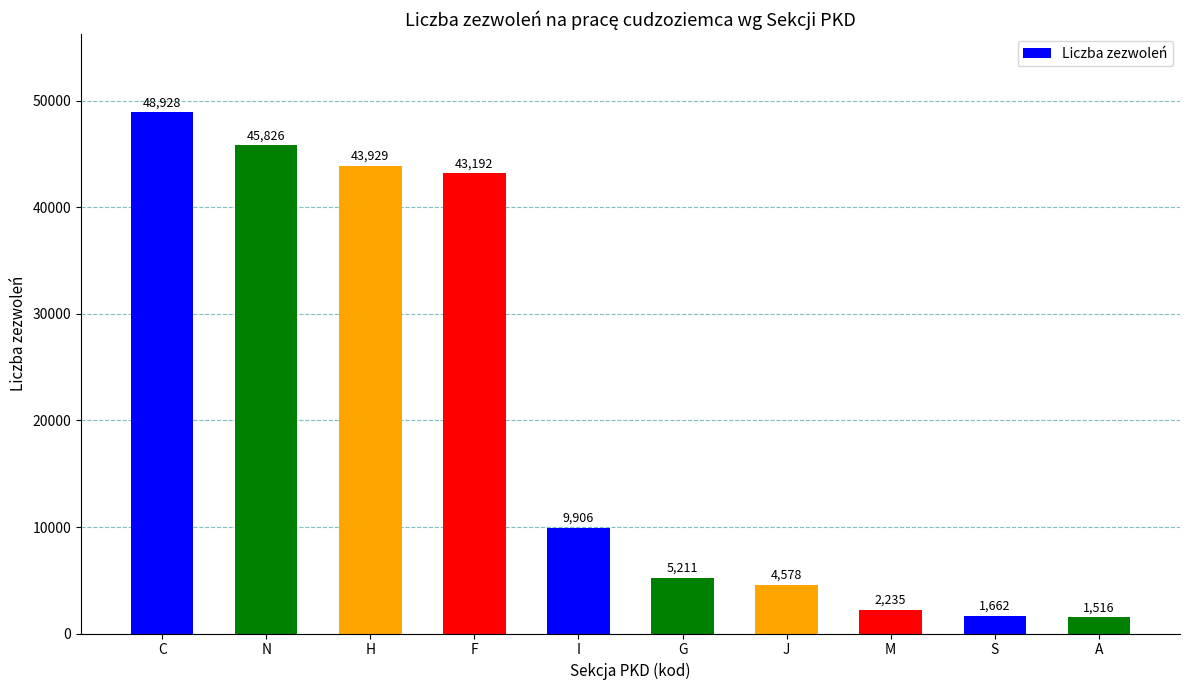

What is the value of the 5th bar from the left?

9906